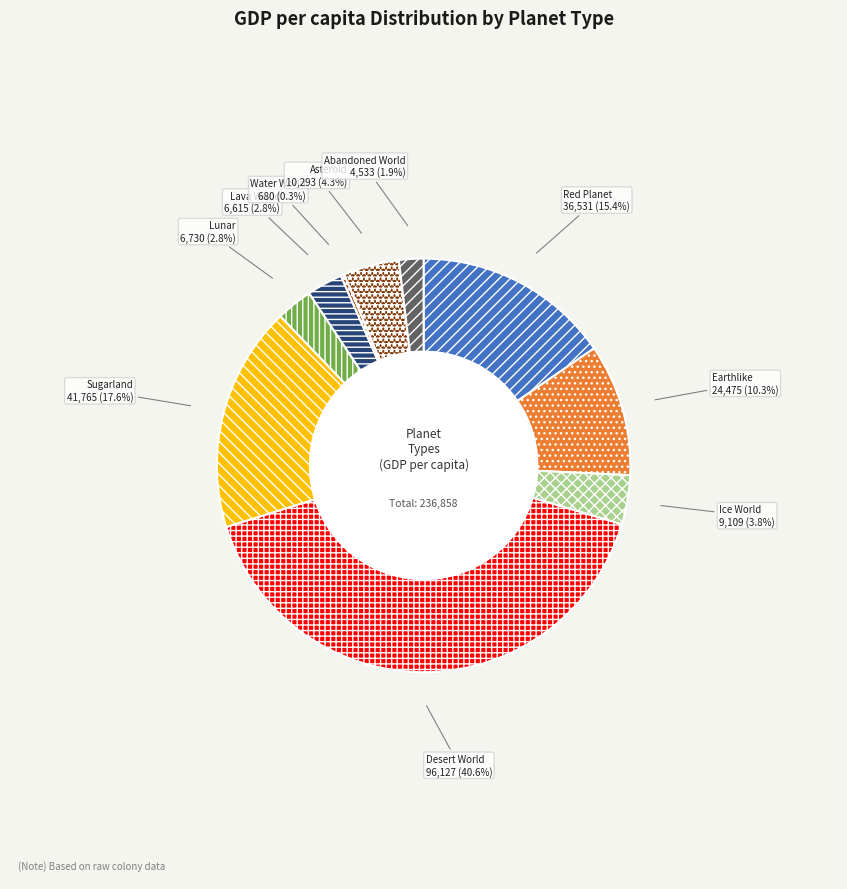

What is the largest slice in the pie chart?

Desert World